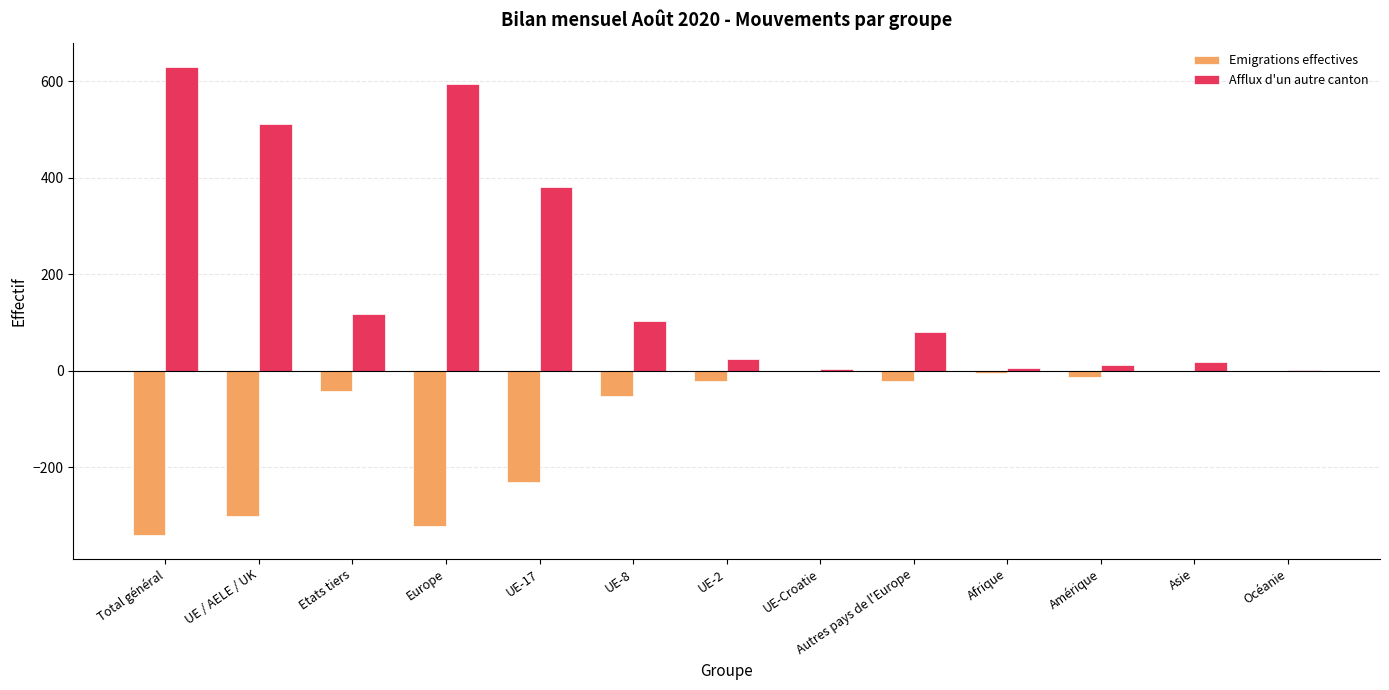

What is the sum of all Afflux d'un autre canton values?

2483